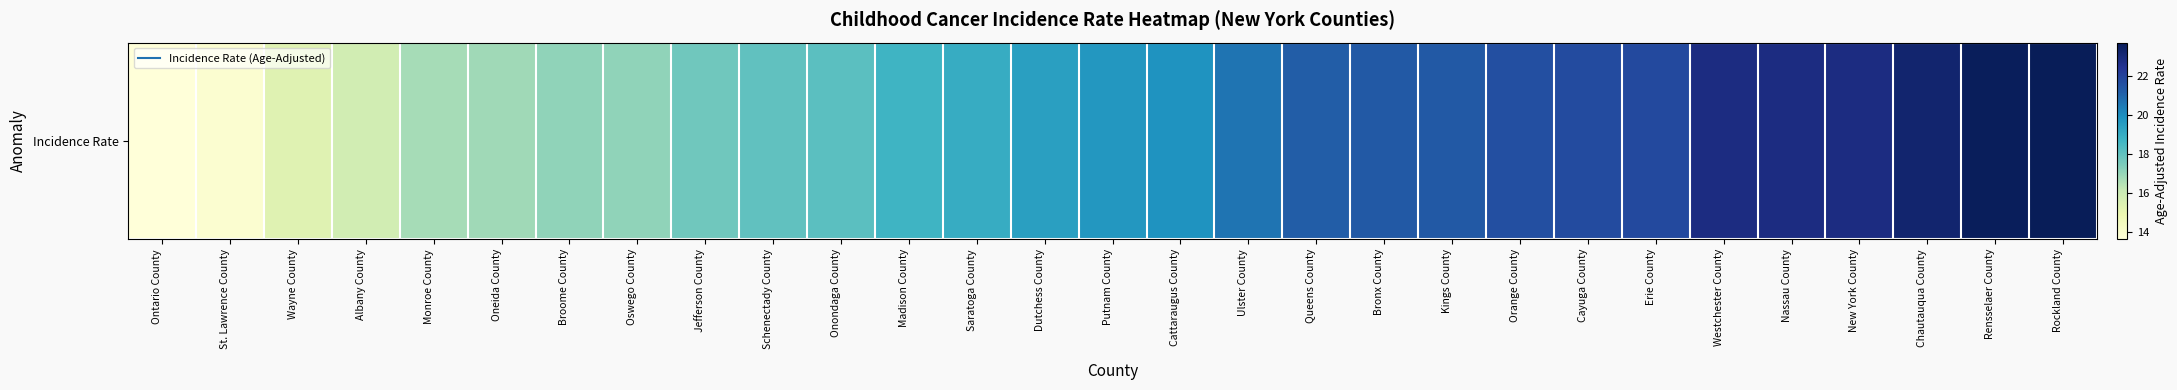

How many data points are above 19?

16